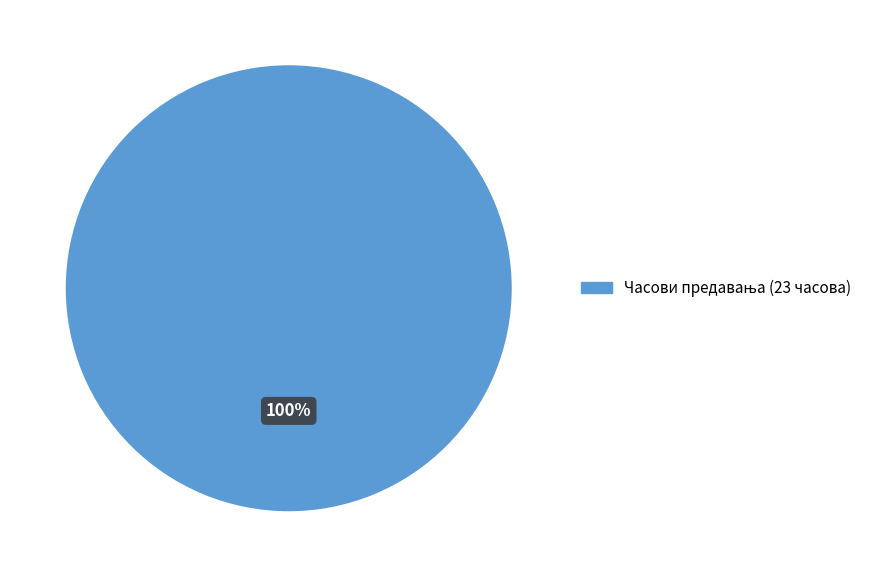

Does any single category account for the majority?

Yes